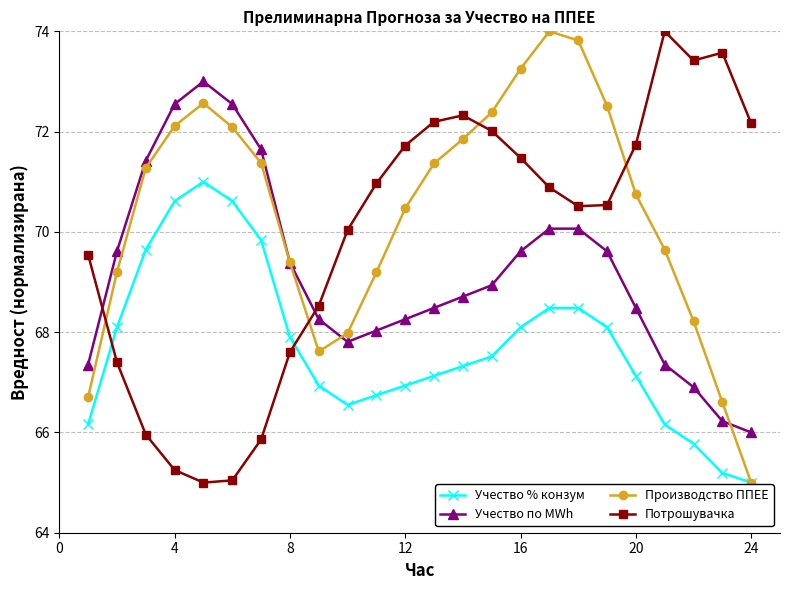

What is the average value of the Потрошувачка series?

69.9